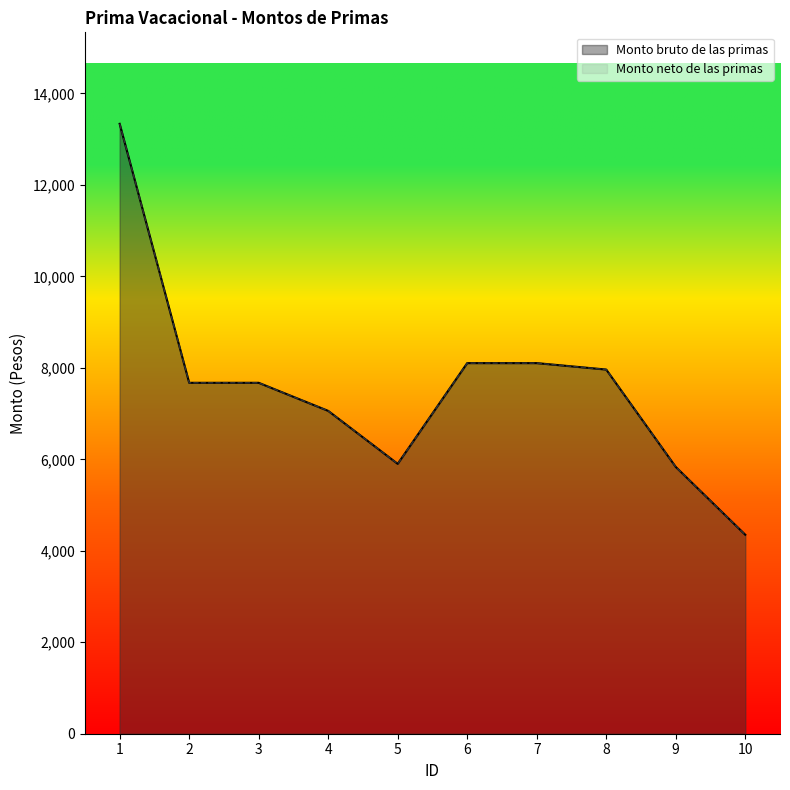

What is the difference between the maximum and minimum values in the Monto neto de las primas series?

8984.4